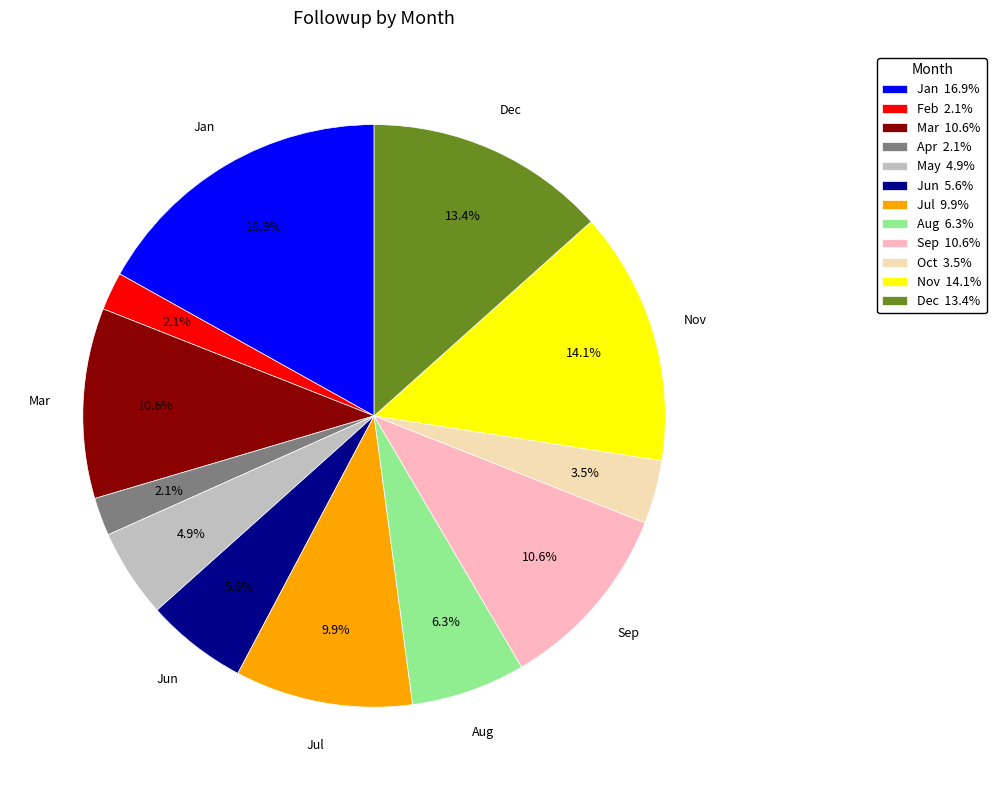

Approximately how many times larger is the value at Aug compared to Dec?

0.5